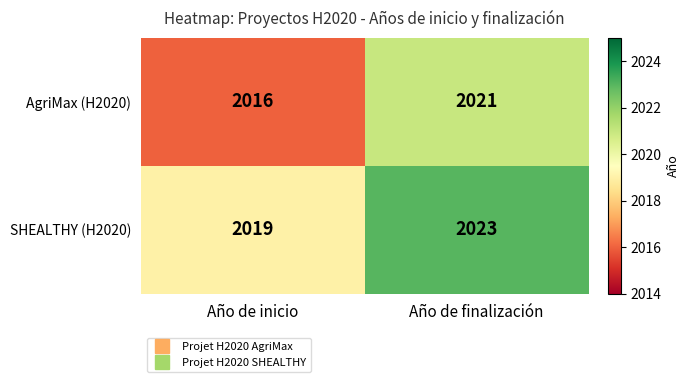

Which series has the largest range (max minus min)?

AgriMax (H2020)